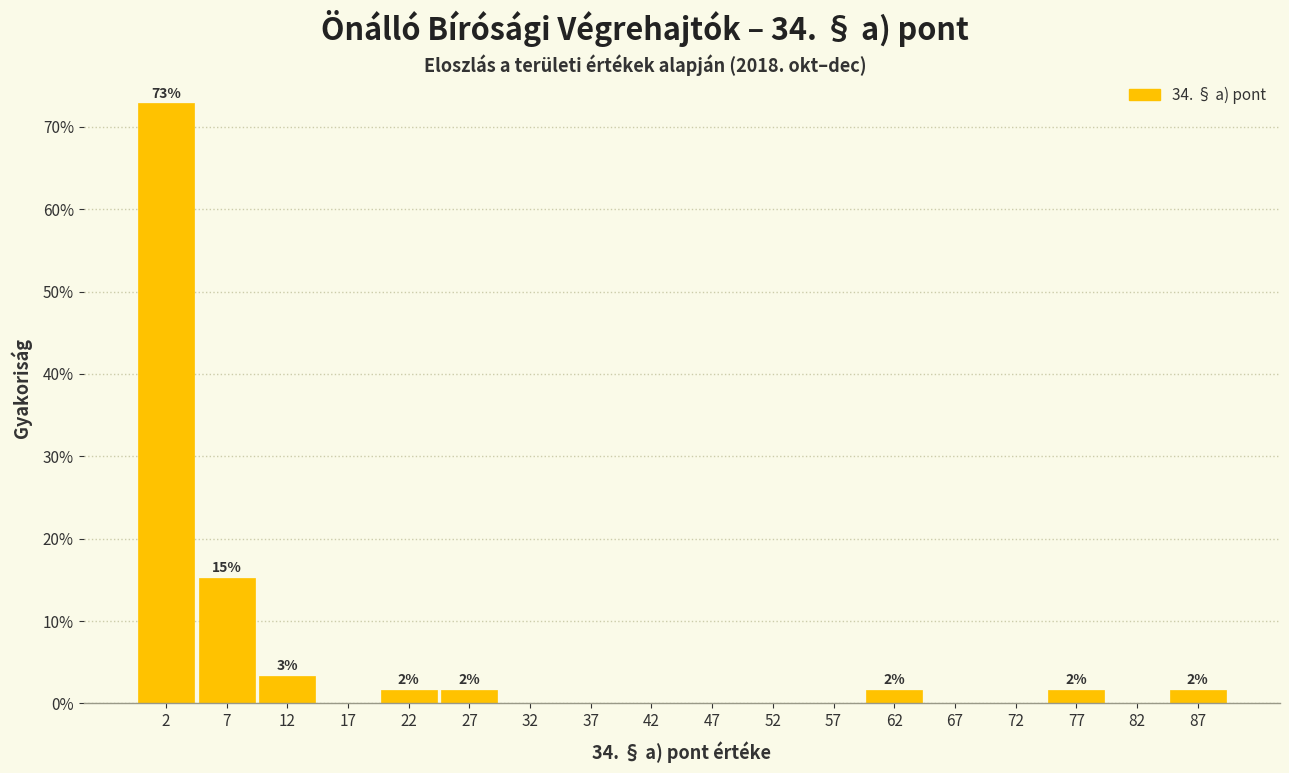

Over which range of the x-axis is the bar tallest?

0 to 5